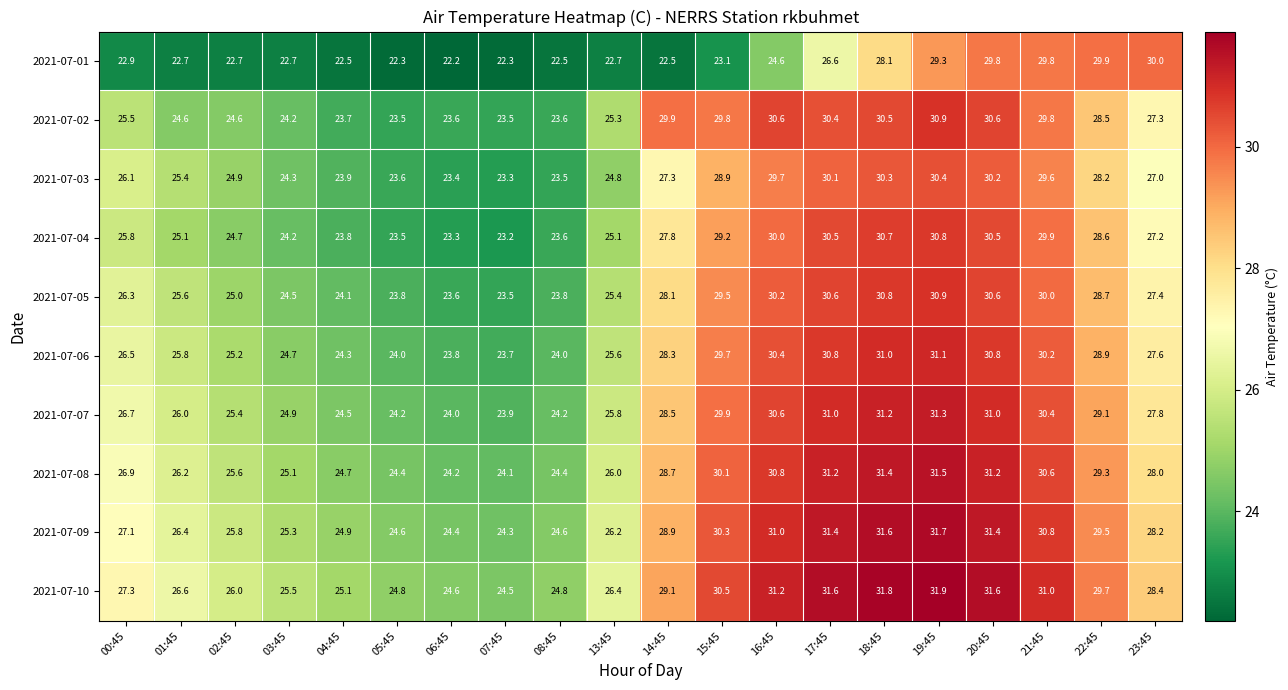

Which label corresponds to the largest value in the chart?

19:45